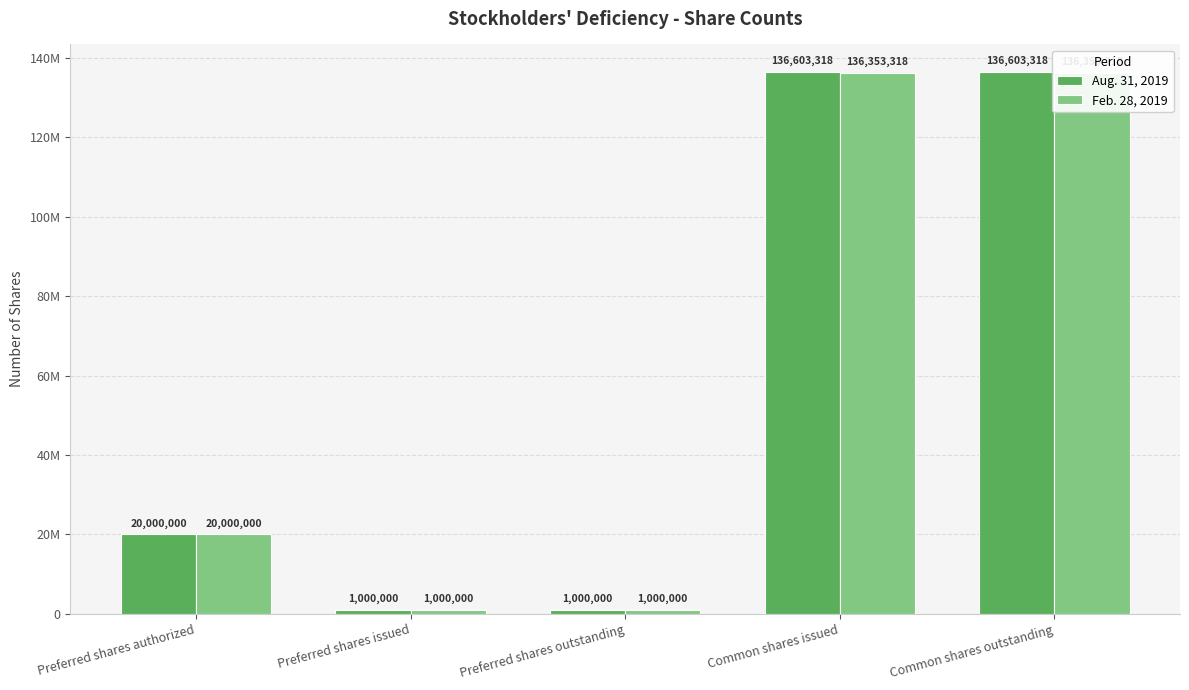

What is the sum of the Feb. 28, 2019 values at Common shares outstanding and Preferred shares outstanding?

137353318